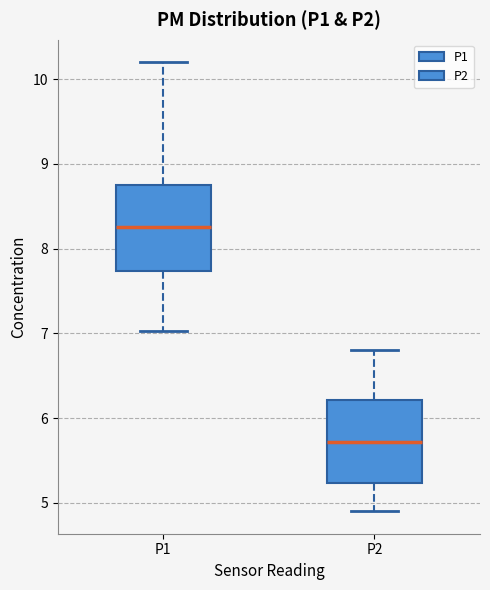

Which box has the highest median line?

P1